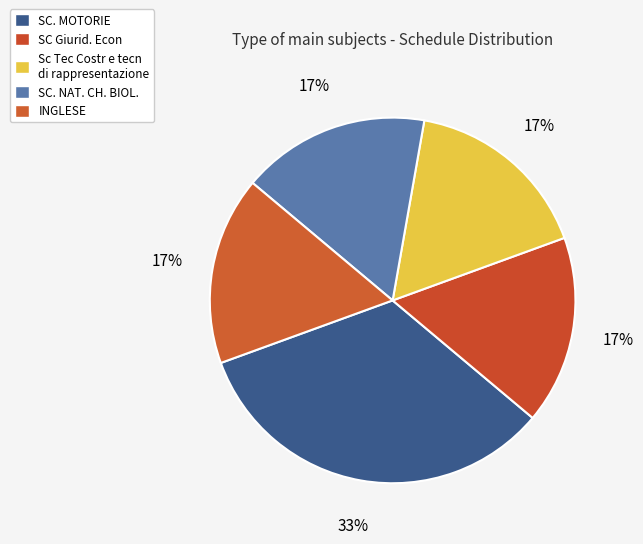

How many segments does this pie chart have?

5